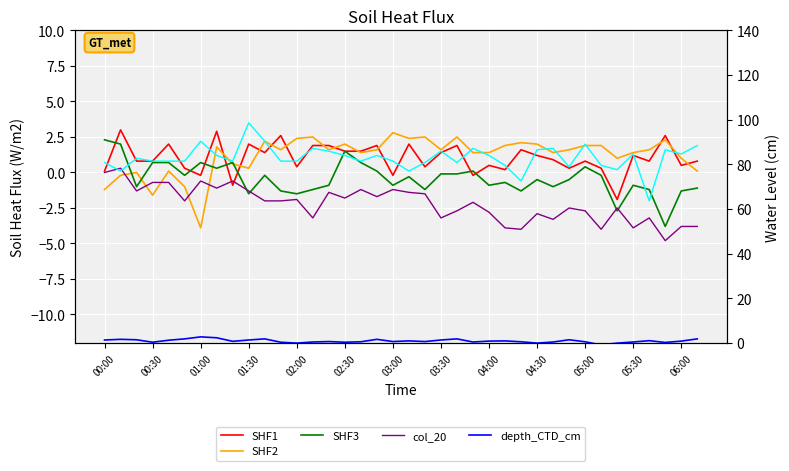

At which label does SHF3 first exceed 0?

00:00